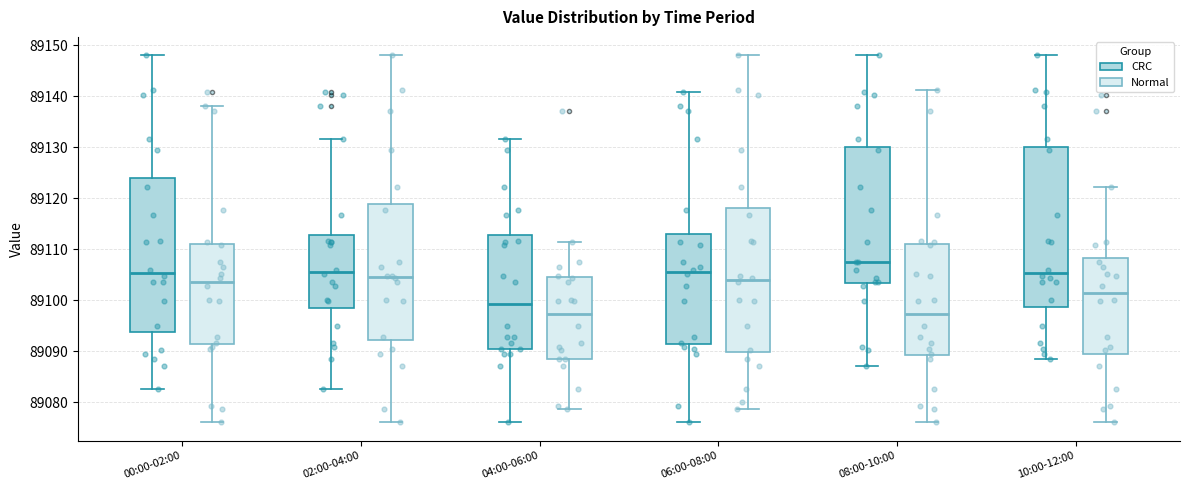

Reading left to right, read every box against the y-axis: the position of its median line, the range the box covers, and the ends of its whiskers. The values are not printed on the chart, so give them approximately, as read against the axis.

00:00-02:00 (CRC): median 89105, box 89094 to 89124, whiskers 89083 to 89148
00:00-02:00 (Normal): median 89104, box 89091 to 89111, whiskers 89076 to 89138
02:00-04:00 (CRC): median 89106, box 89099 to 89113, whiskers 89083 to 89132
02:00-04:00 (Normal): median 89105, box 89092 to 89119, whiskers 89076 to 89148
04:00-06:00 (CRC): median 89099, box 89090 to 89113, whiskers 89076 to 89132
04:00-06:00 (Normal): median 89097, box 89088 to 89105, whiskers 89079 to 89111
06:00-08:00 (CRC): median 89106, box 89091 to 89113, whiskers 89076 to 89141
06:00-08:00 (Normal): median 89104, box 89090 to 89118, whiskers 89079 to 89148
08:00-10:00 (CRC): median 89108, box 89103 to 89130, whiskers 89087 to 89148
08:00-10:00 (Normal): median 89097, box 89089 to 89111, whiskers 89076 to 89141
10:00-12:00 (CRC): median 89105, box 89099 to 89130, whiskers 89088 to 89148
10:00-12:00 (Normal): median 89101, box 89089 to 89108, whiskers 89076 to 89122